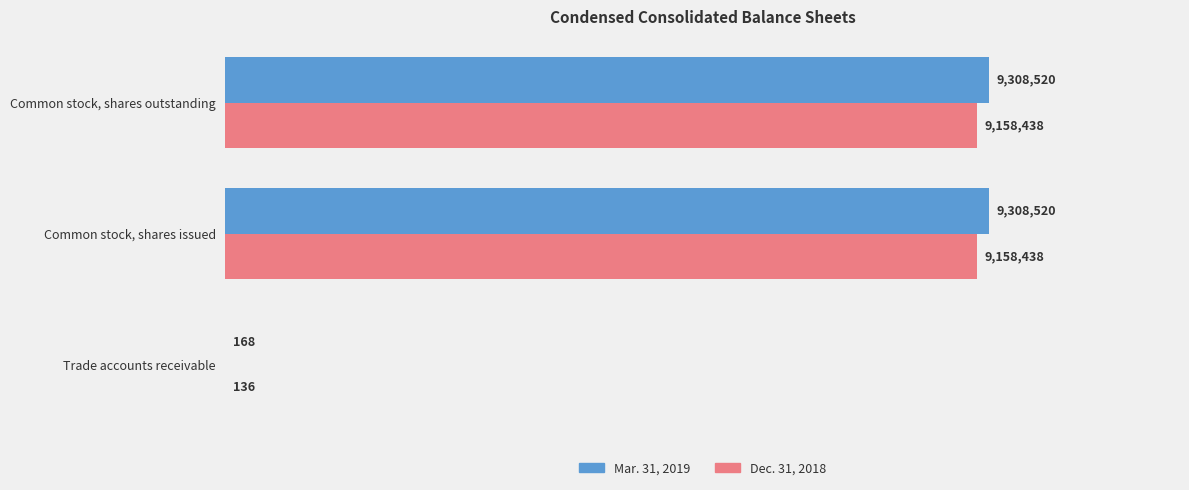

What is the highest value of the Mar. 31, 2019 series?

9308520